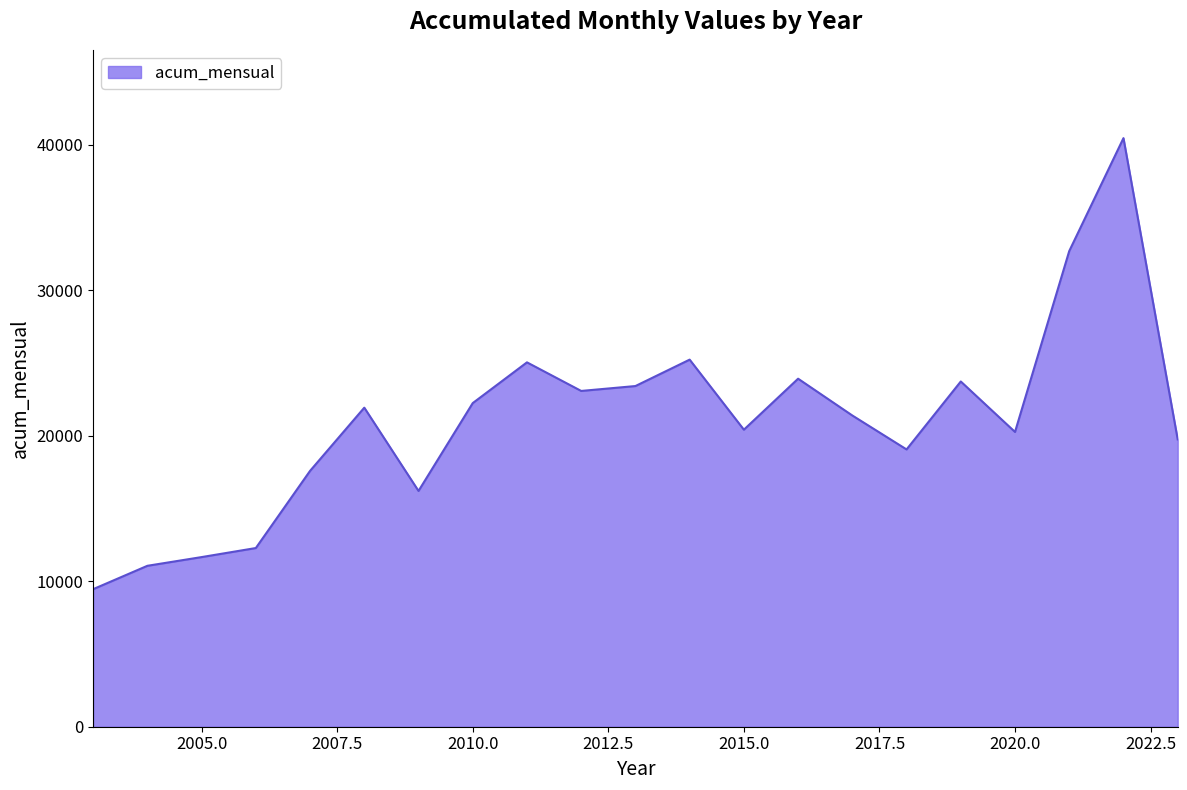

What is the greatest value displayed?

40438.2